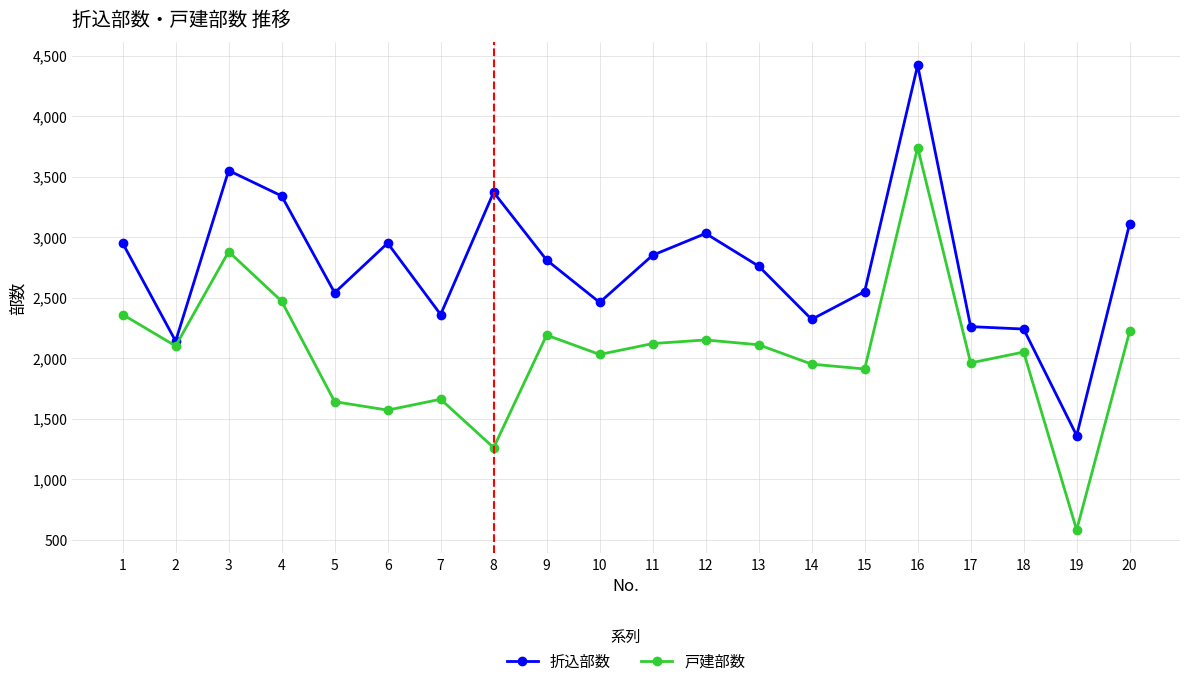

True or false: 戸建部数 and 折込部数 cross at least once.

False